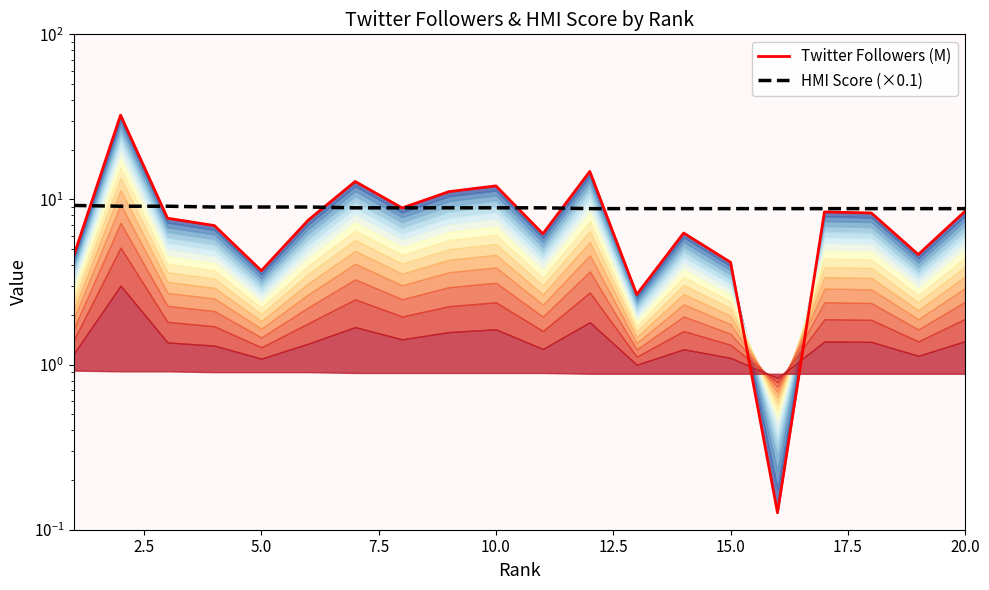

True or false: Twitter Followers (M) has a value of 3.7 at 17.5.

False